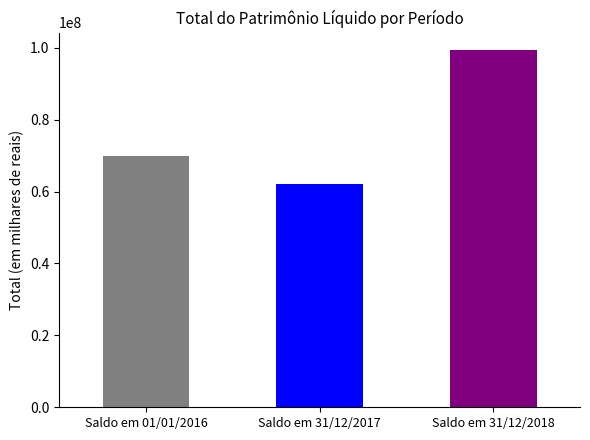

What is the difference between the maximum and second lowest values?

29285185